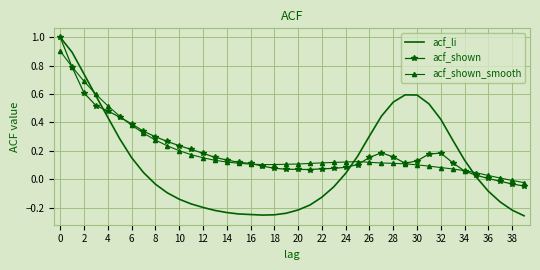

What is the maximum value for acf_shown?

1.0